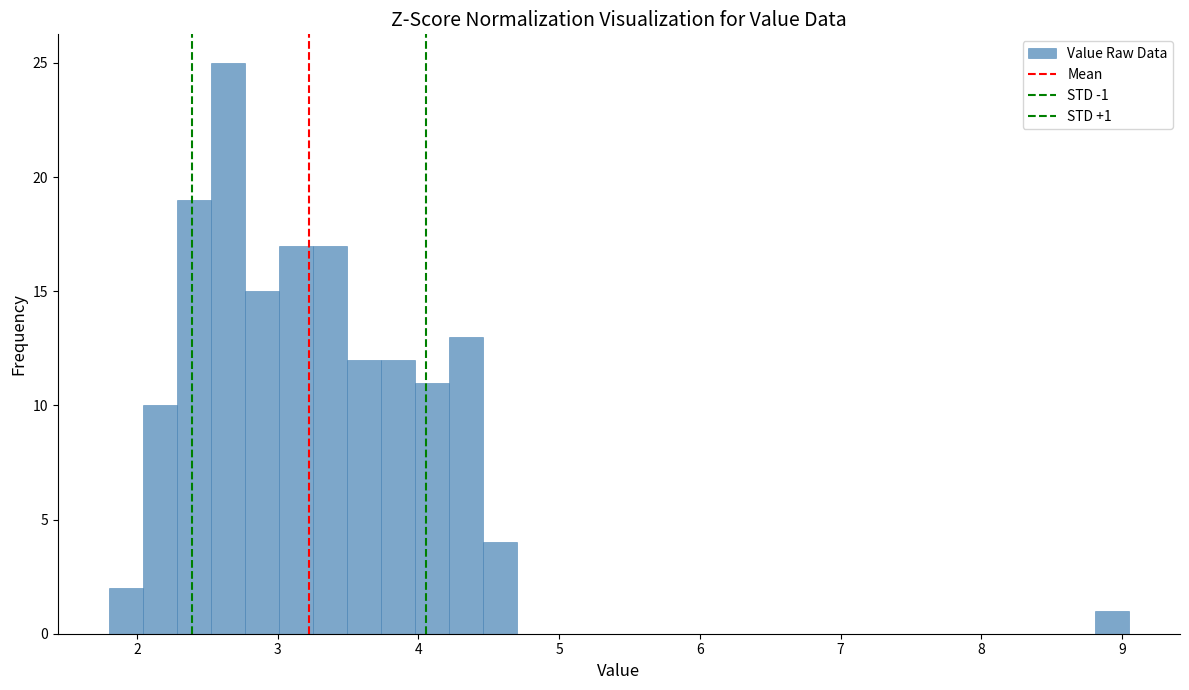

Read against the x-axis, roughly where is the centre of the tallest bar?

2.6